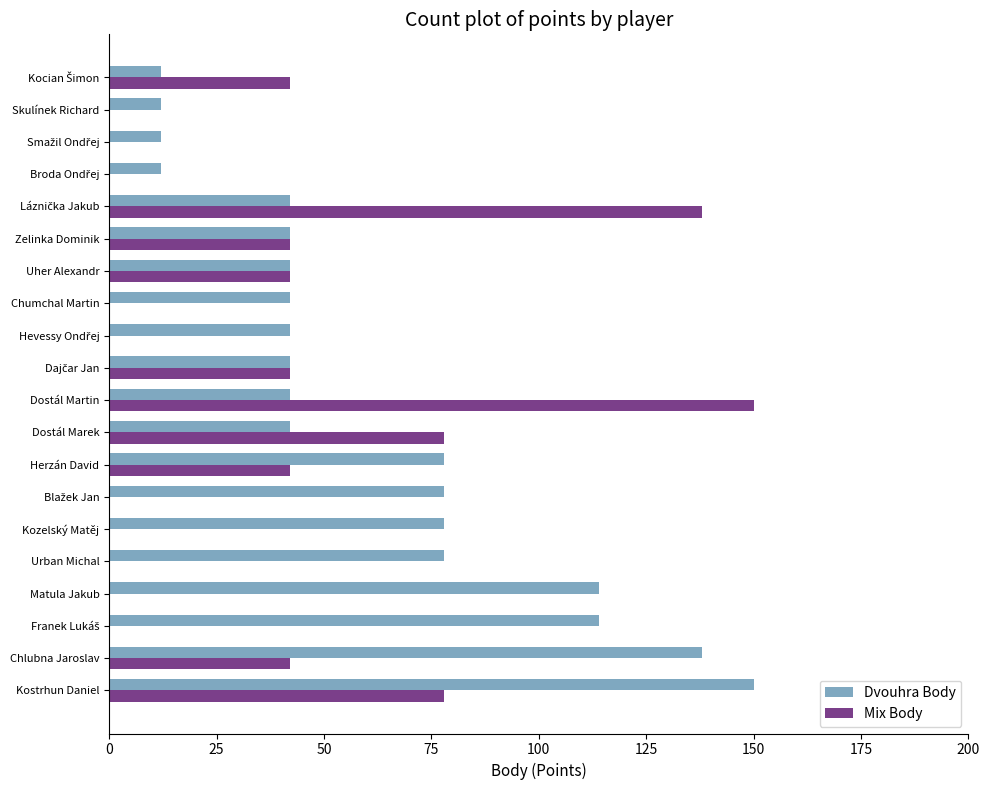

True or false: Dvouhra Body has a value of 25 at Dostál Marek.

False